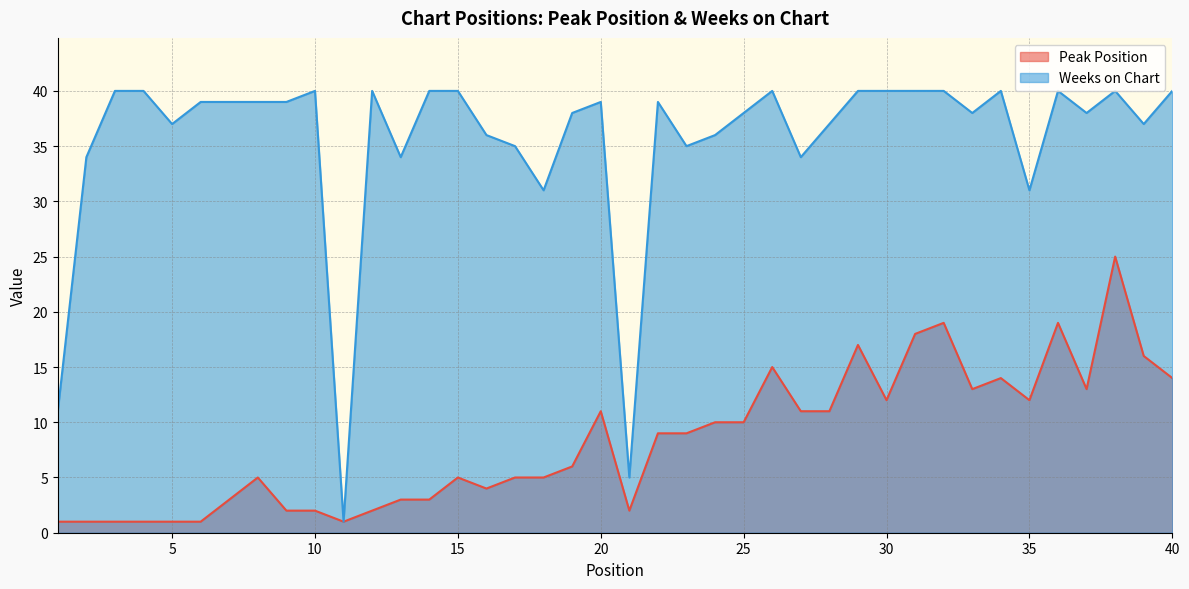

What is the value of the Weeks on Chart point at the 8th from the left?

39